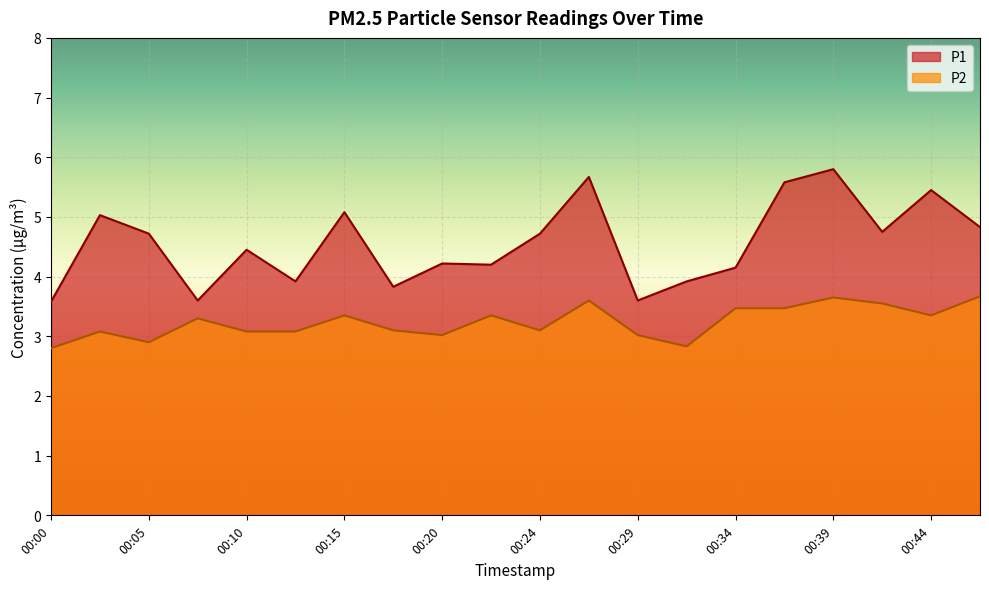

What is the sum of the P1 values at 00:17 and 00:39?

9.6